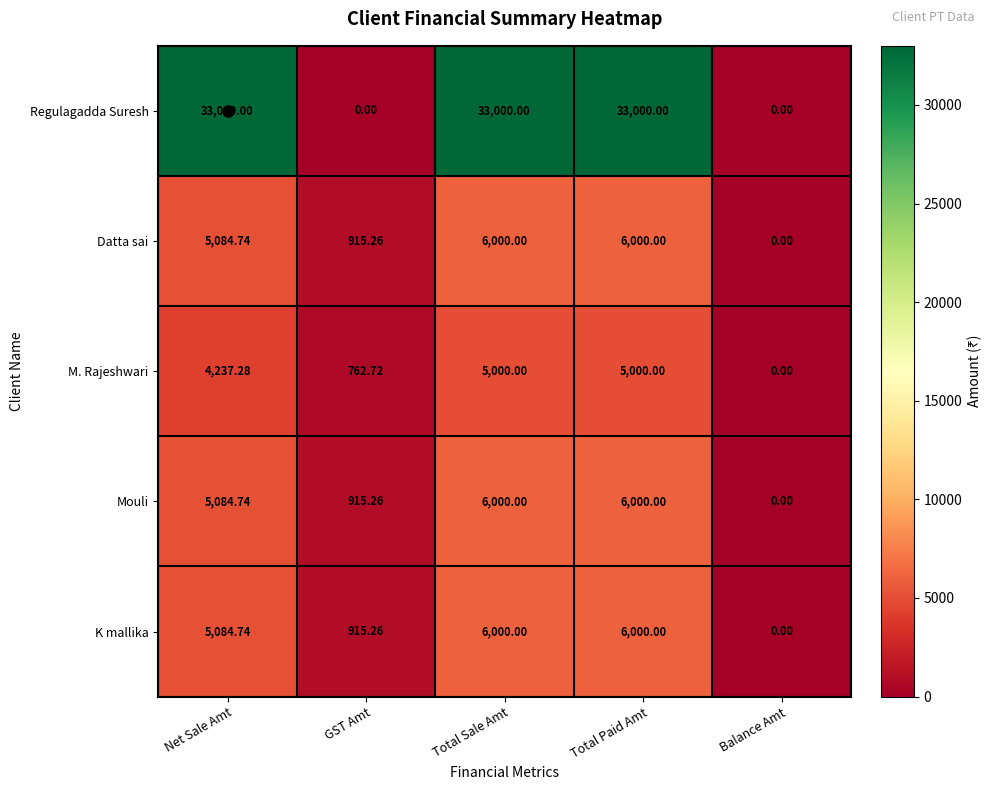

Which category has the lowest value in the Datta sai series?

Balance Amt